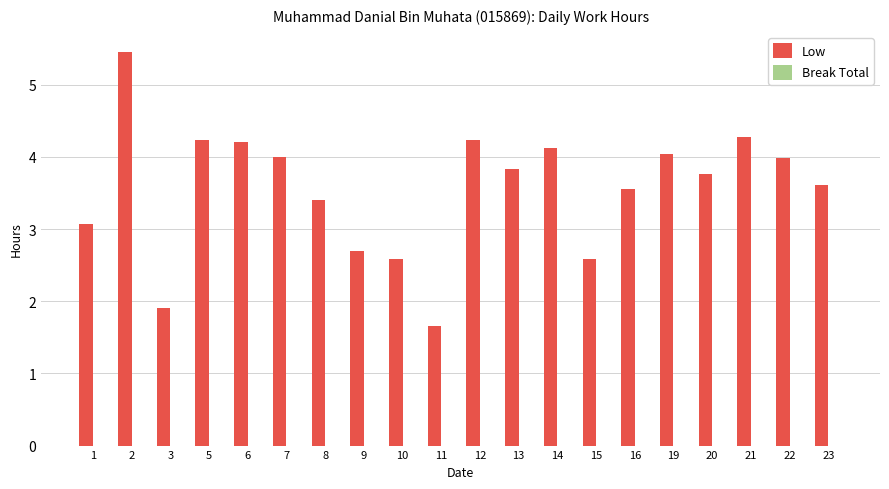

Reading right to left, list all the values displayed in this chart.

23=3.6	22=4.0	21=4.3	20=3.8	19=4.0	16=3.6	15=2.6	14=4.1	13=3.8	12=4.2	11=1.7	10=2.6	9=2.7	8=3.4	7=4.0	6=4.2	5=4.2	3=1.9	2=5.5	1=3.1